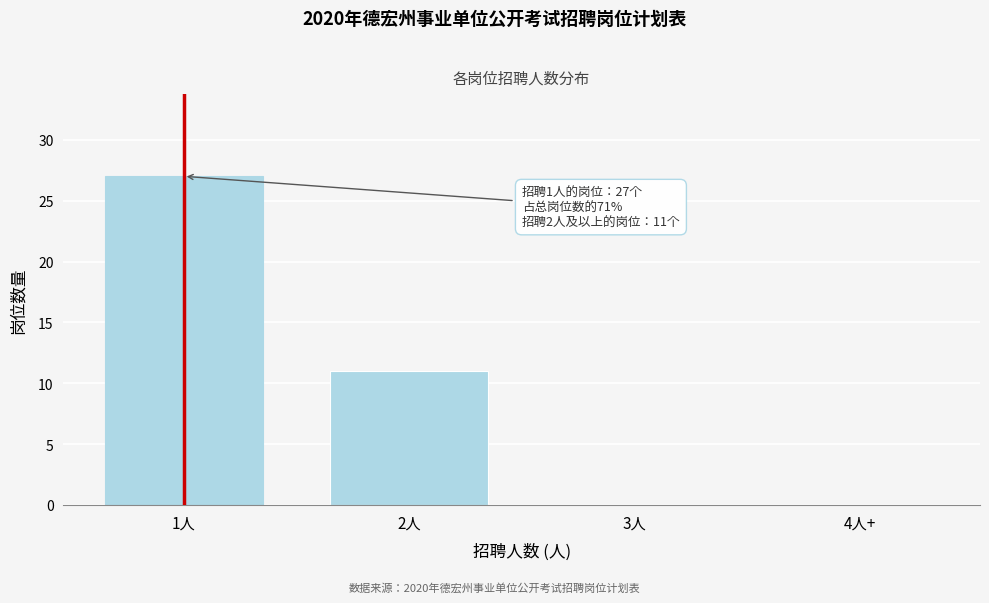

Reading right to left, list all the values displayed in this chart.

4人+=0	3人=0	2人=11	1人=27